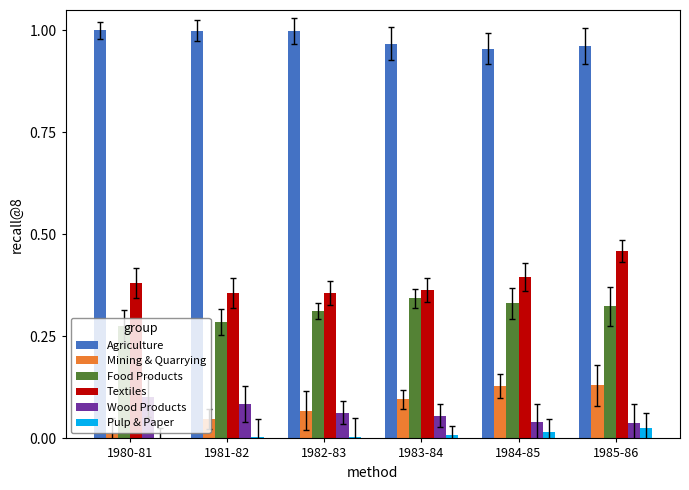

What is the label of the 1st bar from the right?

1985-86